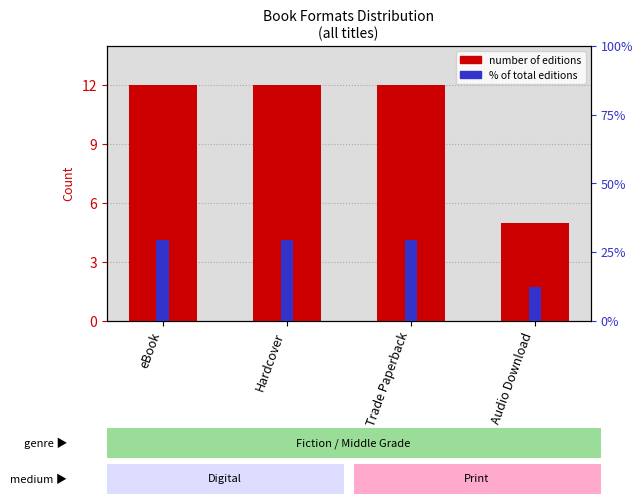

What is the label of the 3rd bar from the right?

Hardcover